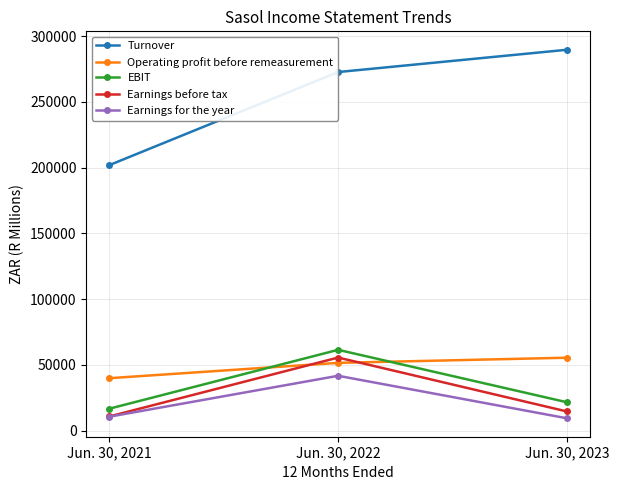

At which label does Earnings before tax first exceed 14514?

Jun. 30, 2022